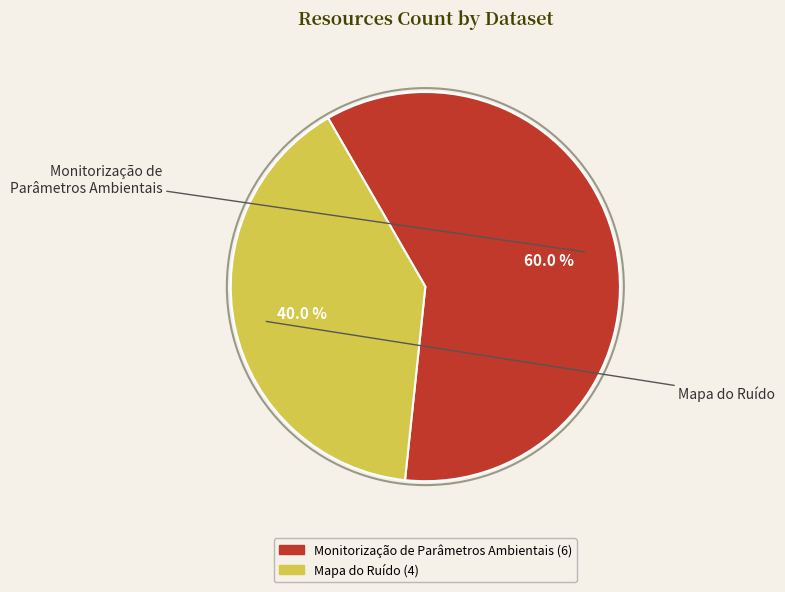

How many segments does this pie chart have?

2